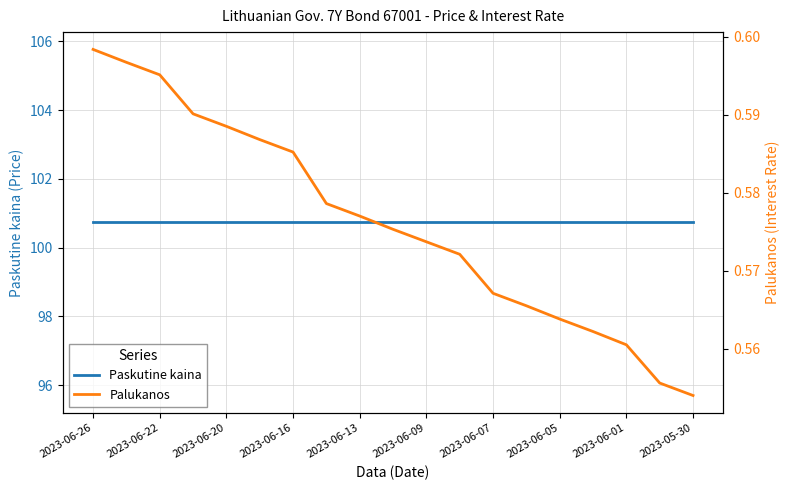

Rank the series by their average value, from highest to lowest.

Paskutine kaina, Palukanos